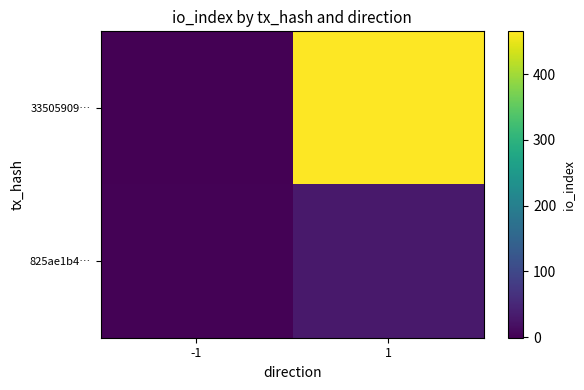

Which series has the largest range (max minus min)?

33505909…